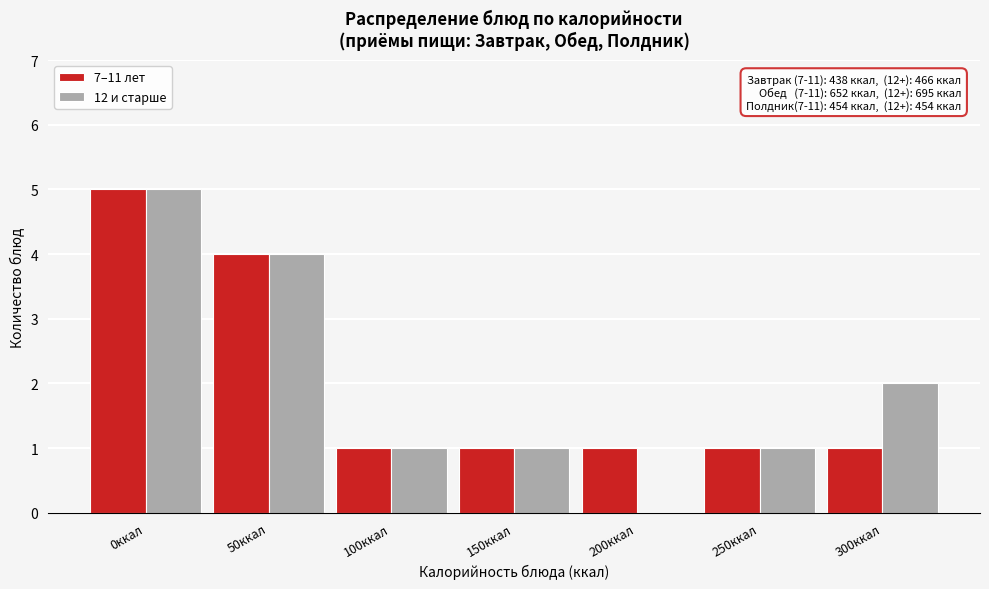

Reading left to right, list all the values displayed in this chart.

7–11 лет: 0ккал=5	50ккал=4	100ккал=1	150ккал=1	200ккал=1	250ккал=1	300ккал=1
12 и старше: 0ккал=5	50ккал=4	100ккал=1	150ккал=1	200ккал=0	250ккал=1	300ккал=2